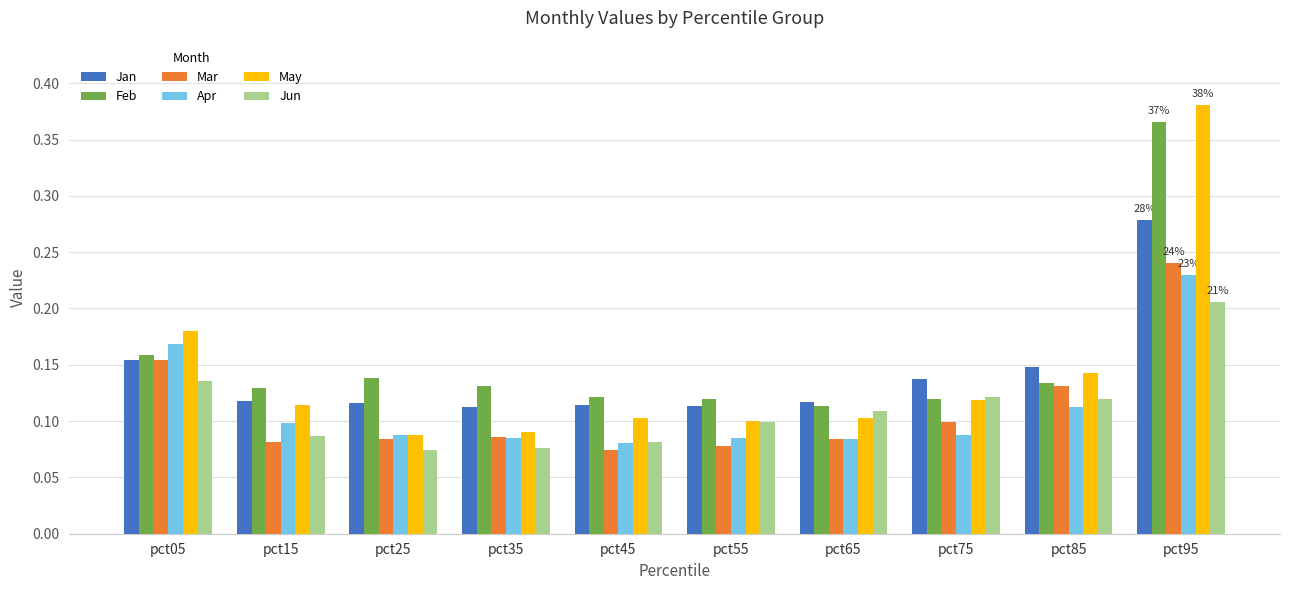

Is the value of Apr at pct95 greater than the value of Jan at pct75?

Yes